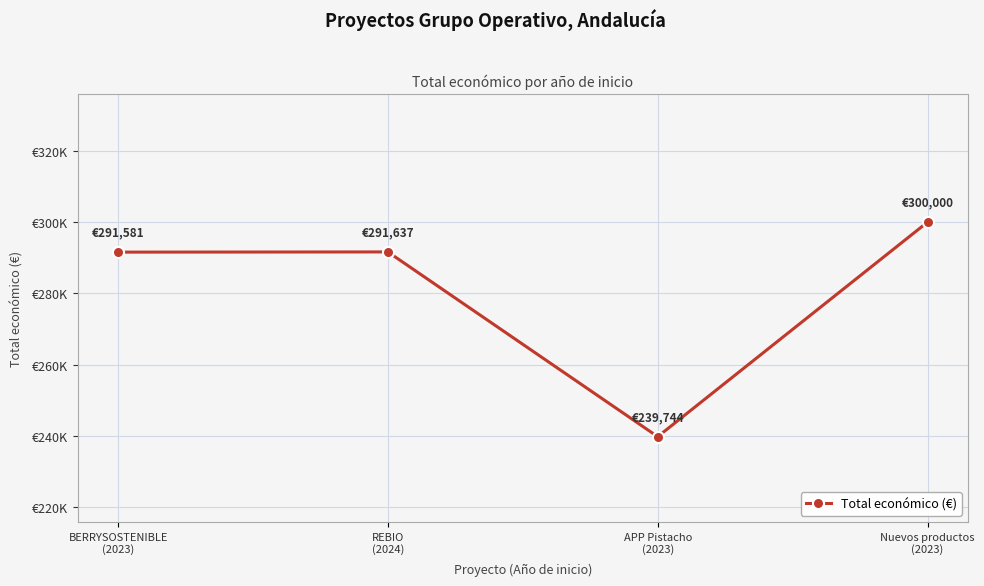

Where is the first local minimum?

APP Pistacho
(2023)